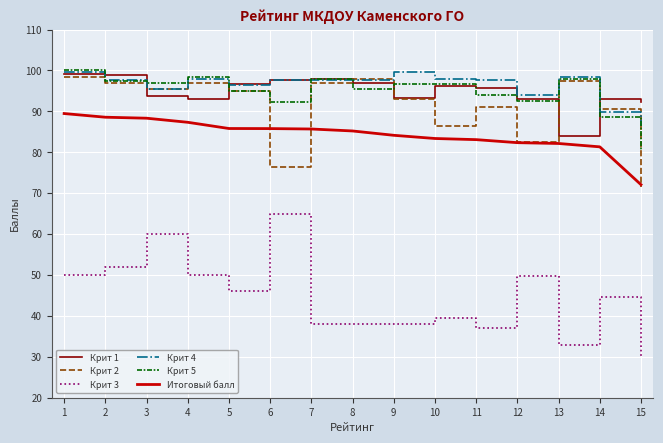

True or false: Крит 3 and Крит 5 cross at least once.

False